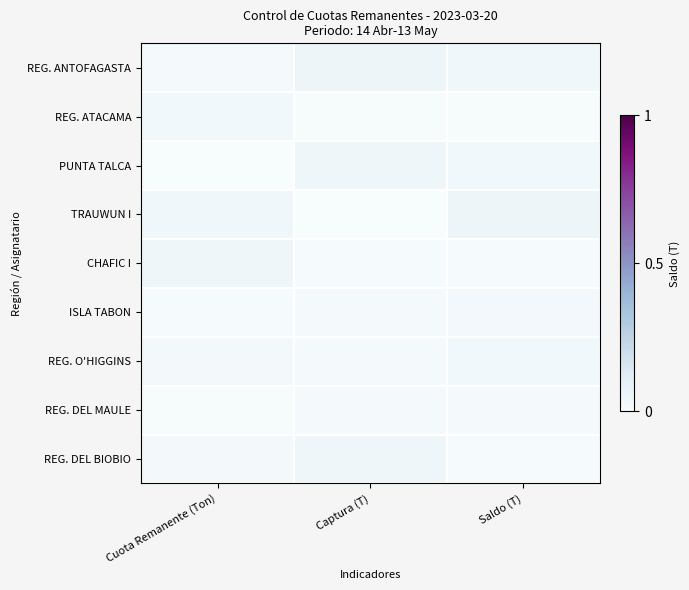

At which category is the sum across all series the highest?

Saldo (T)